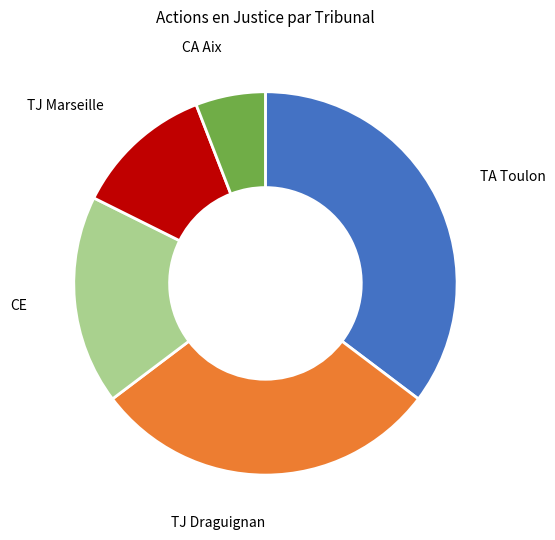

Which category has the biggest portion of the pie?

TA Toulon